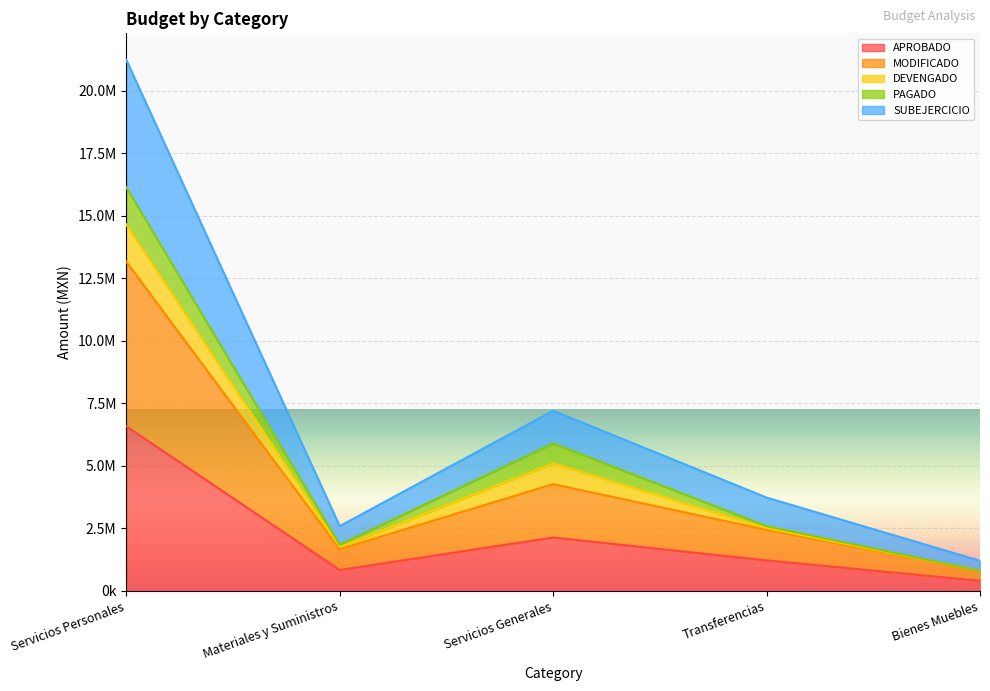

Which category has the lowest value in the APROBADO series?

Bienes Muebles